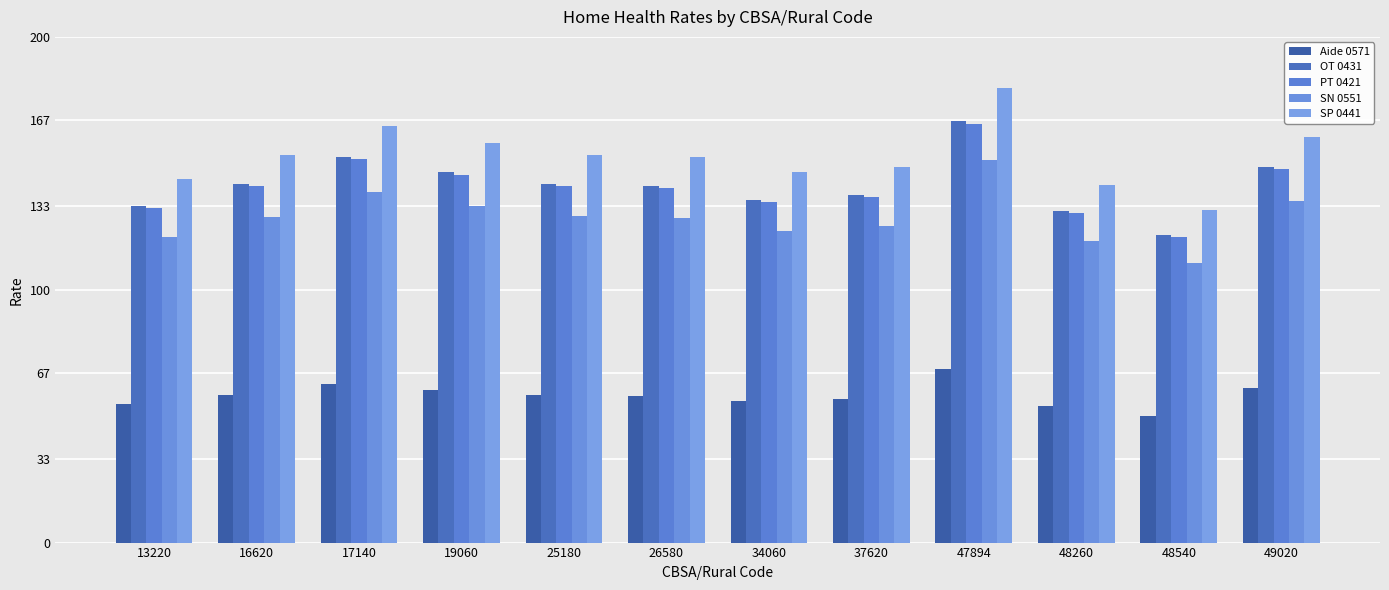

What is the maximum value for Aide 0571?

68.6